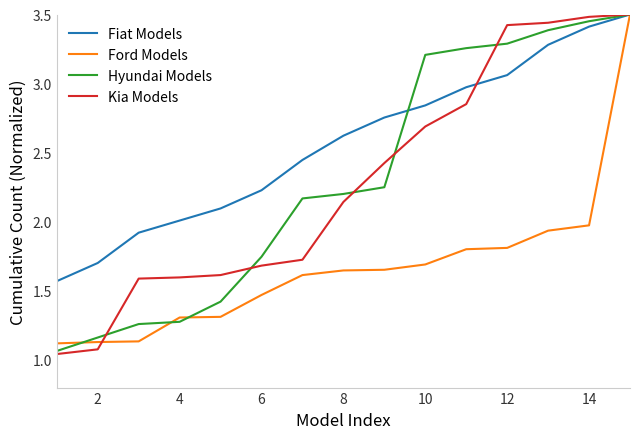

Which series has the largest total across all categories?

Fiat Models